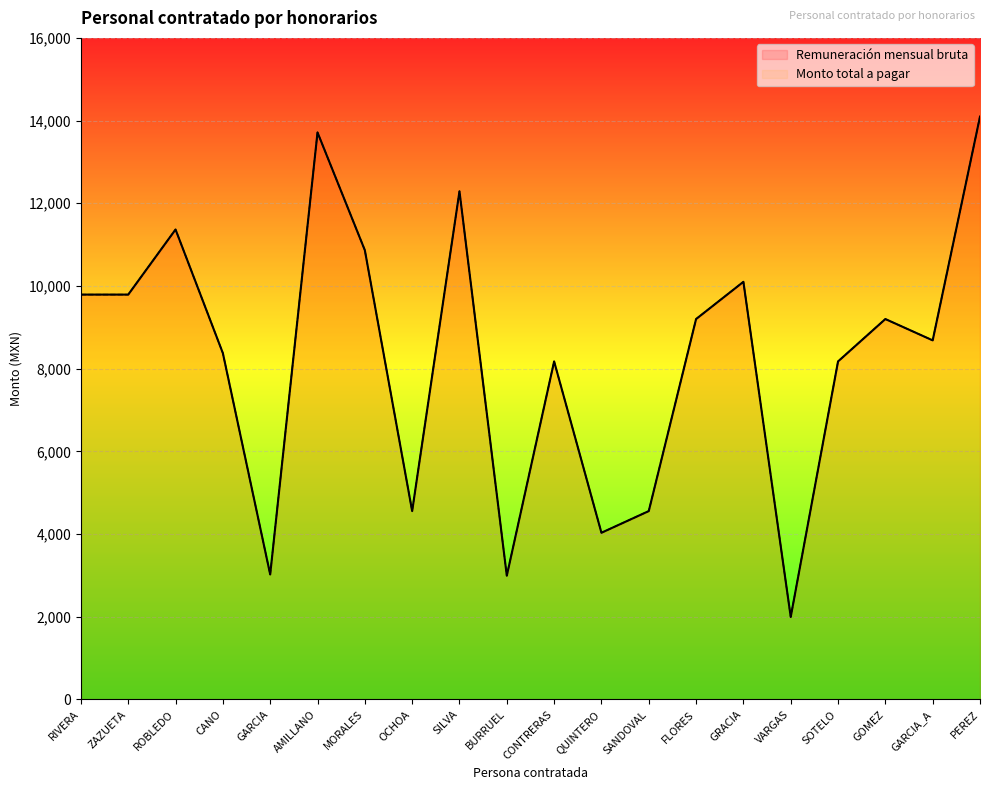

How many categories are shown in the chart?

20